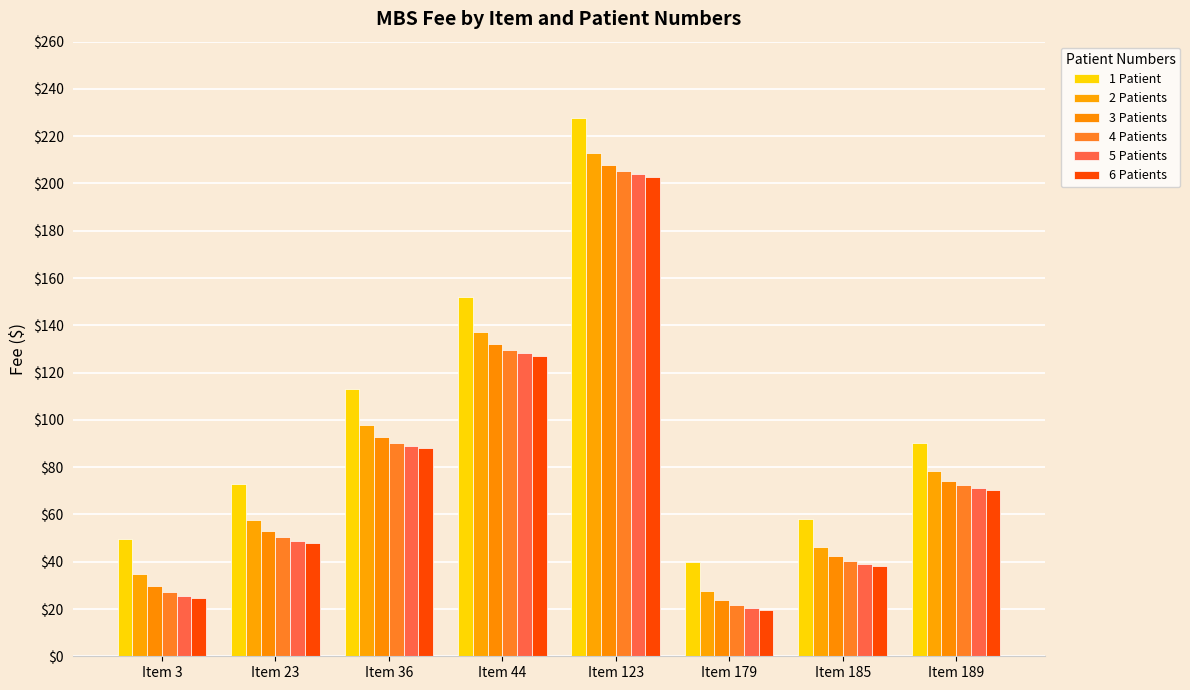

Which has a higher value, Item 185 or Item 189?

Item 189